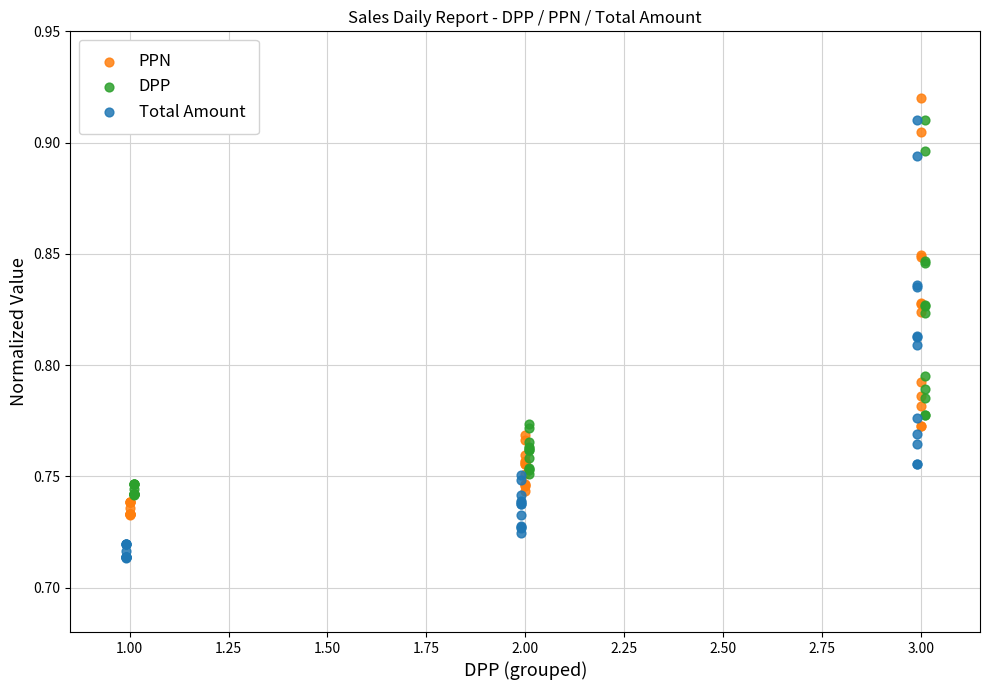

What are all the series names shown in the legend?

PPN, DPP, Total Amount